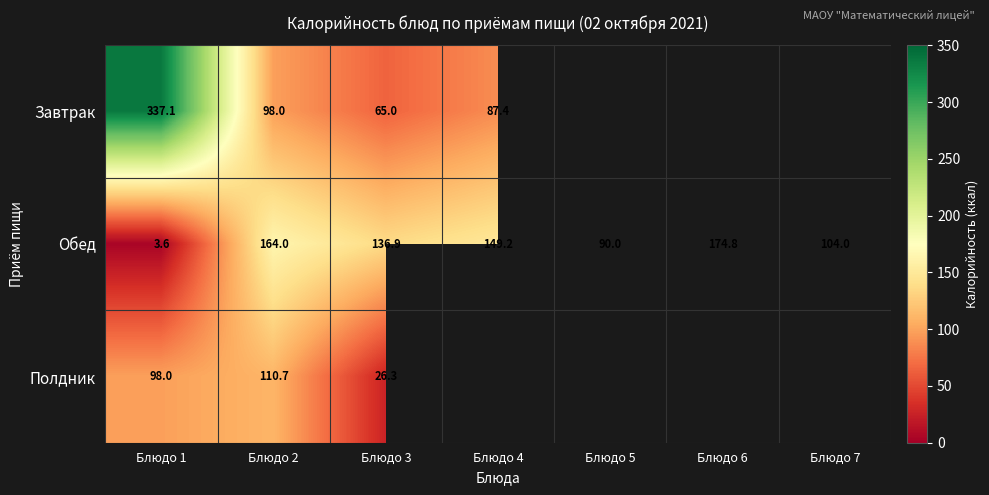

Is the value of Полдник at Блюдо 3 greater than the value of Завтрак at Блюдо 3?

No